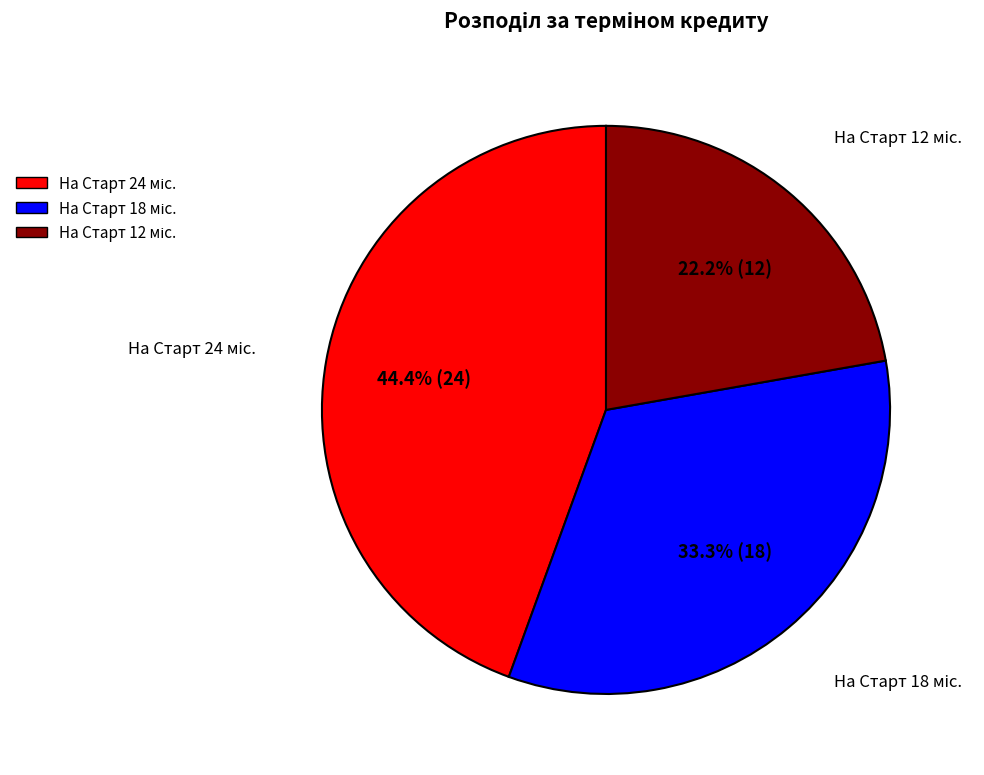

Does any single category account for the majority?

No